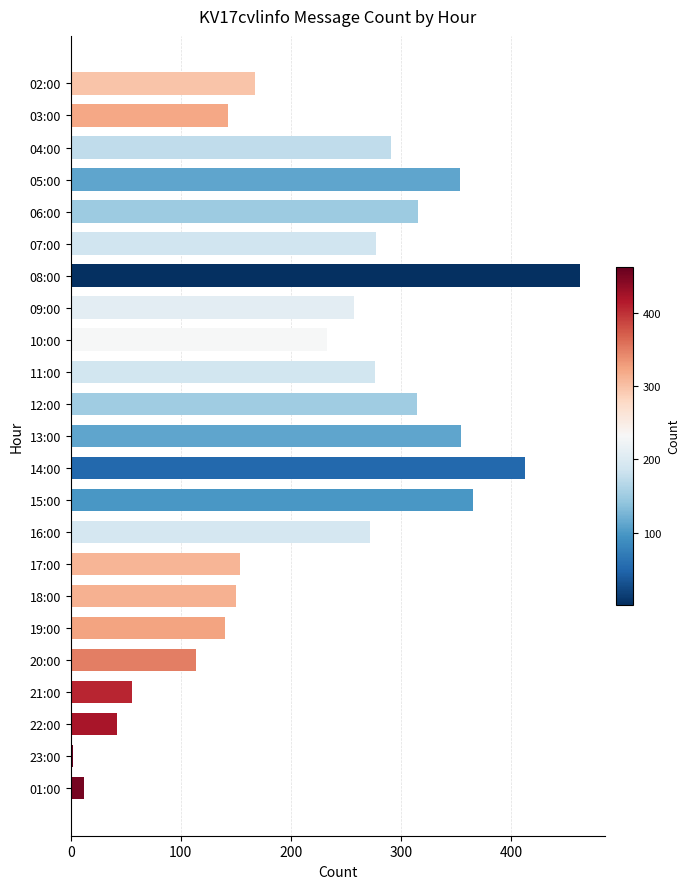

What is the sum of all values?

5161